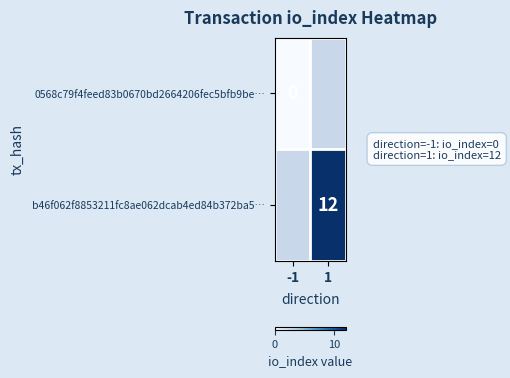

Which label corresponds to the smallest value in the chart?

-1